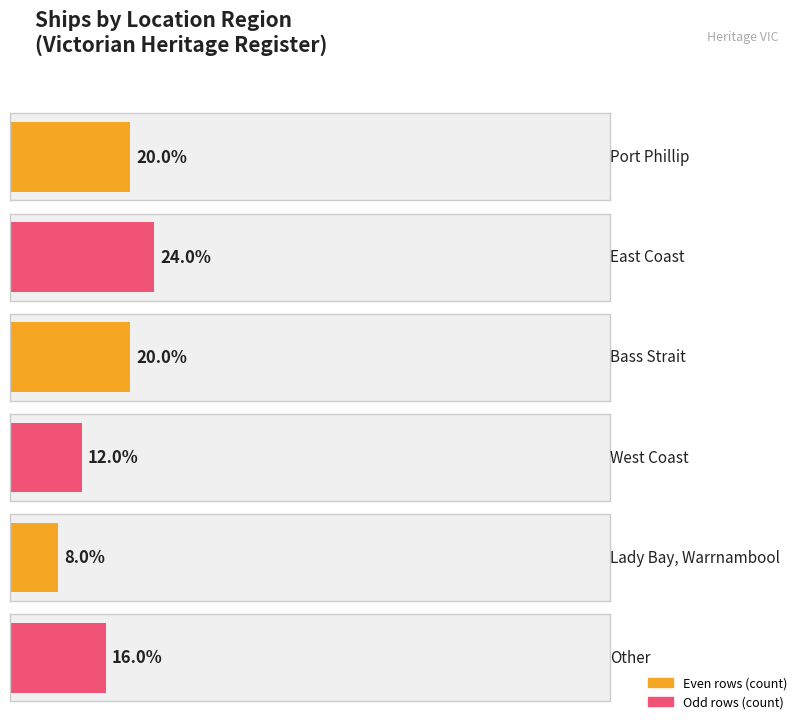

Is it true that the value at Lady Bay, Warrnambool is 2?

True